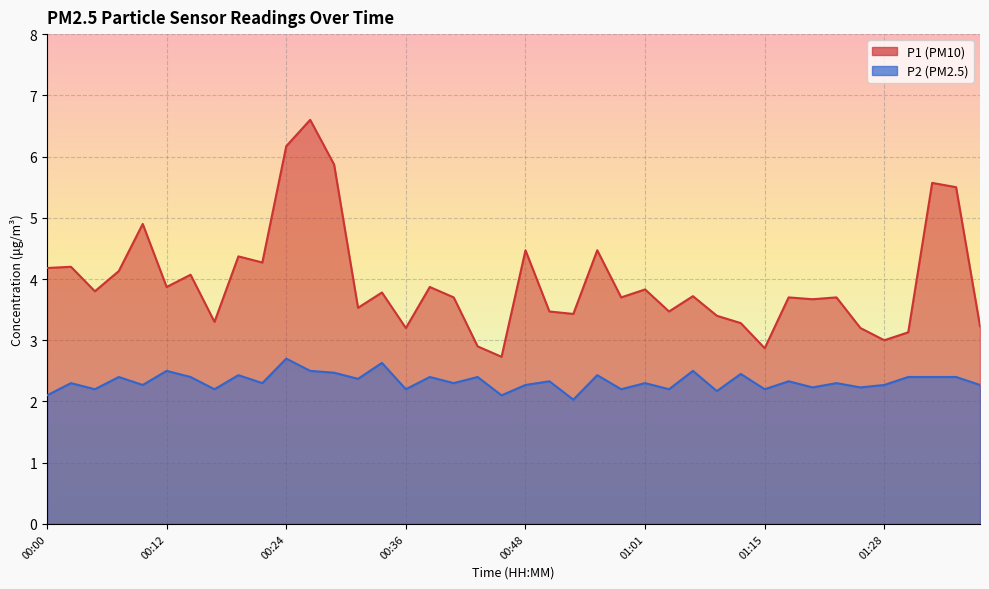

At which category does the chart reach its minimum across all series?

00:53